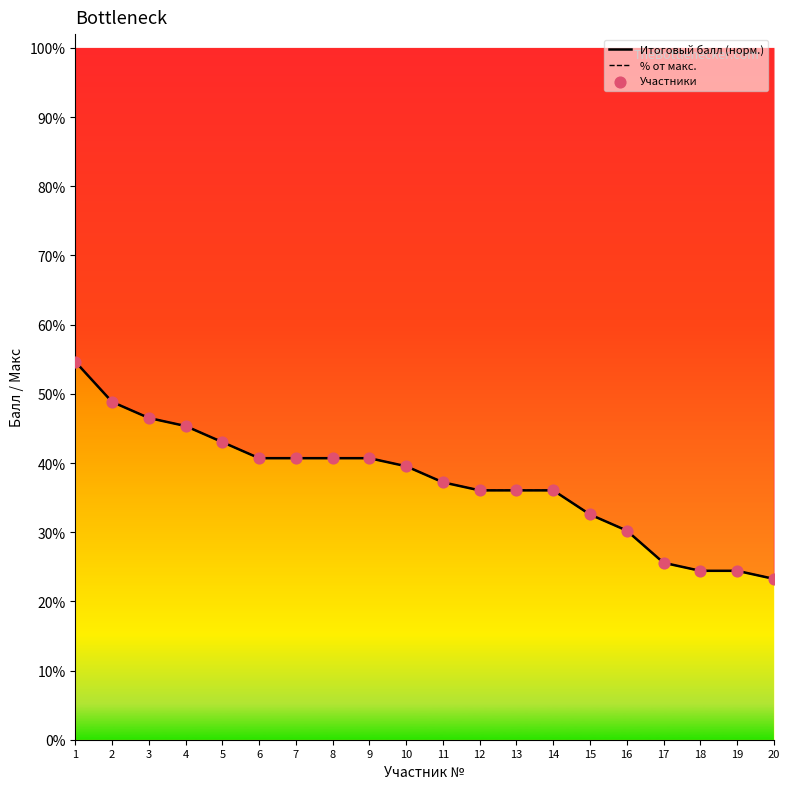

Which series has the largest total across all categories?

% от макс.